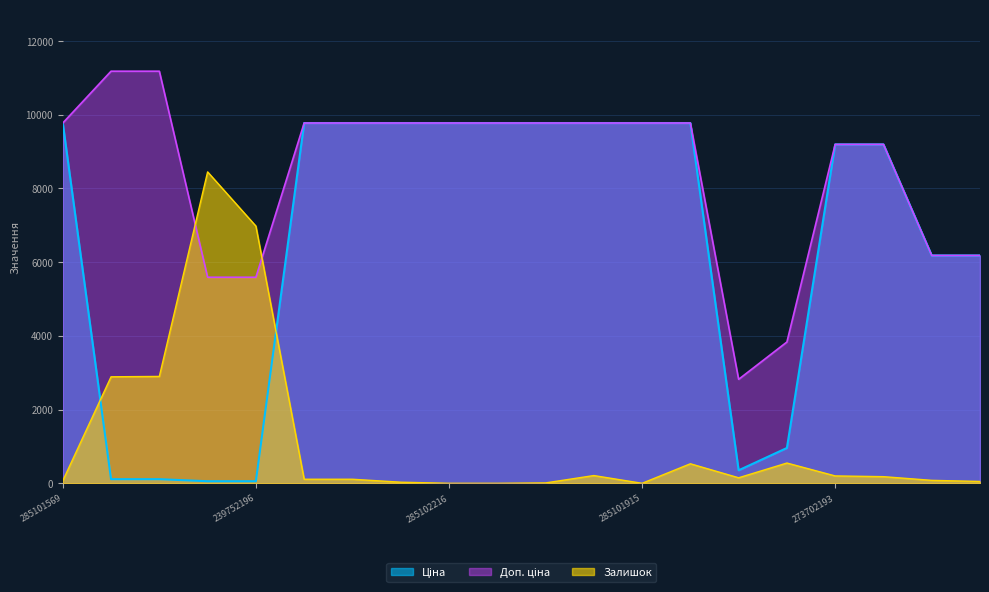

At which category does the chart reach its minimum across all series?

285102216